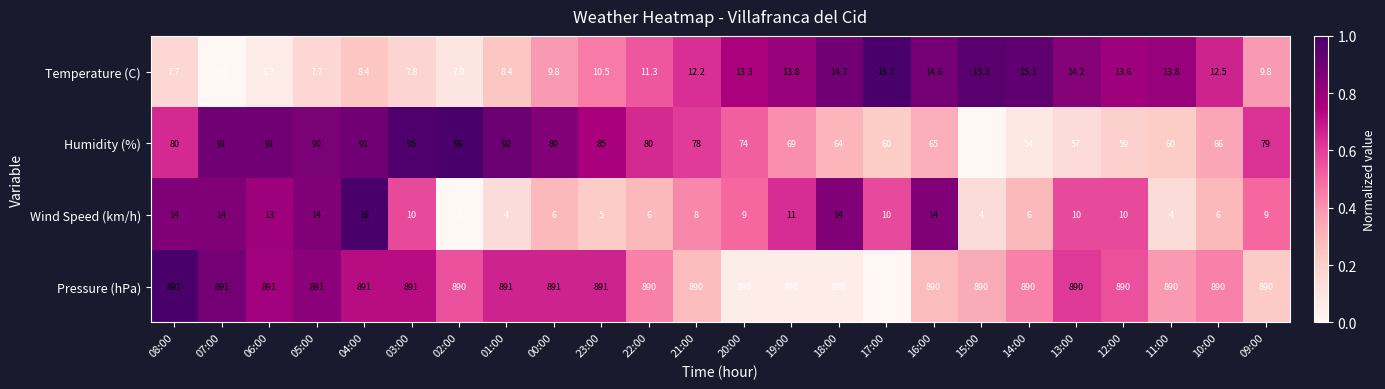

Which label corresponds to the smallest value in the chart?

02:00